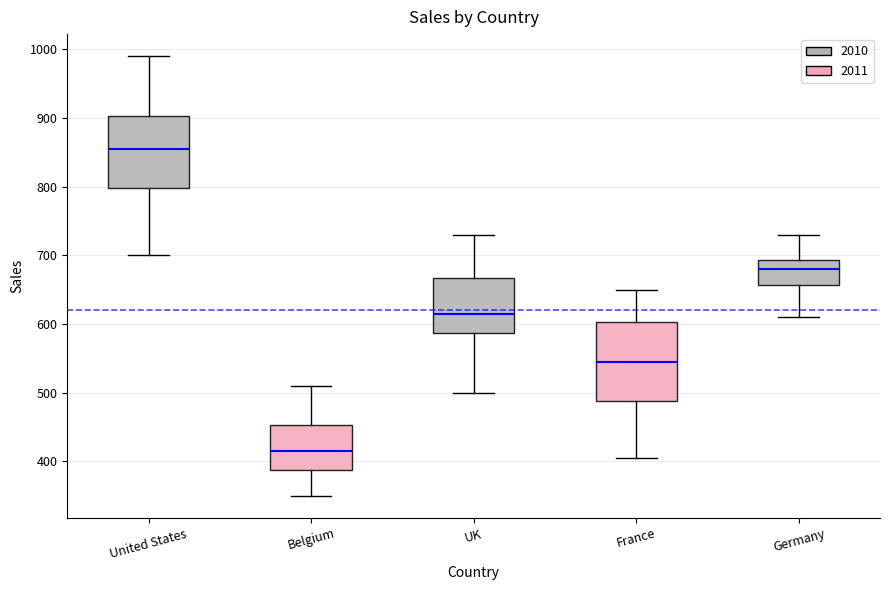

Reading left to right, read every box against the y-axis: the position of its median line, the range the box covers, and the ends of its whiskers. The values are not printed on the chart, so give them approximately, as read against the axis.

United States: median 860, box 800 to 900, whiskers 700 to 990
Belgium: median 420, box 390 to 450, whiskers 350 to 510
UK: median 620, box 590 to 670, whiskers 500 to 730
France: median 550, box 490 to 600, whiskers 410 to 650
Germany: median 680, box 660 to 690, whiskers 610 to 730